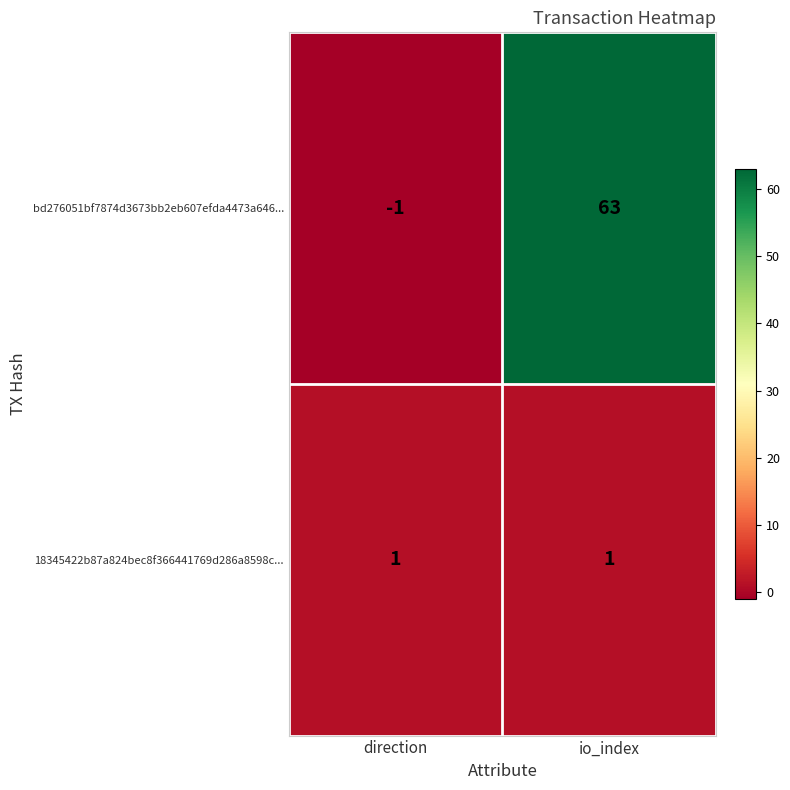

Between direction and io_index, which series saw the biggest shift?

bd276051bf7874d3673bb2eb607efda4473a646...